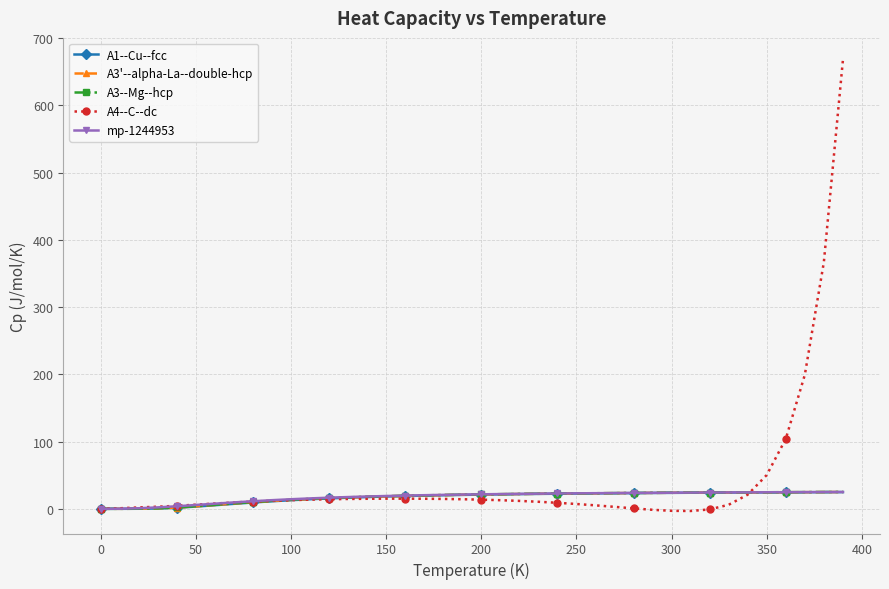

What is the value of the A3'--alpha-La--double-hcp point at the 18th from the left?

19.9